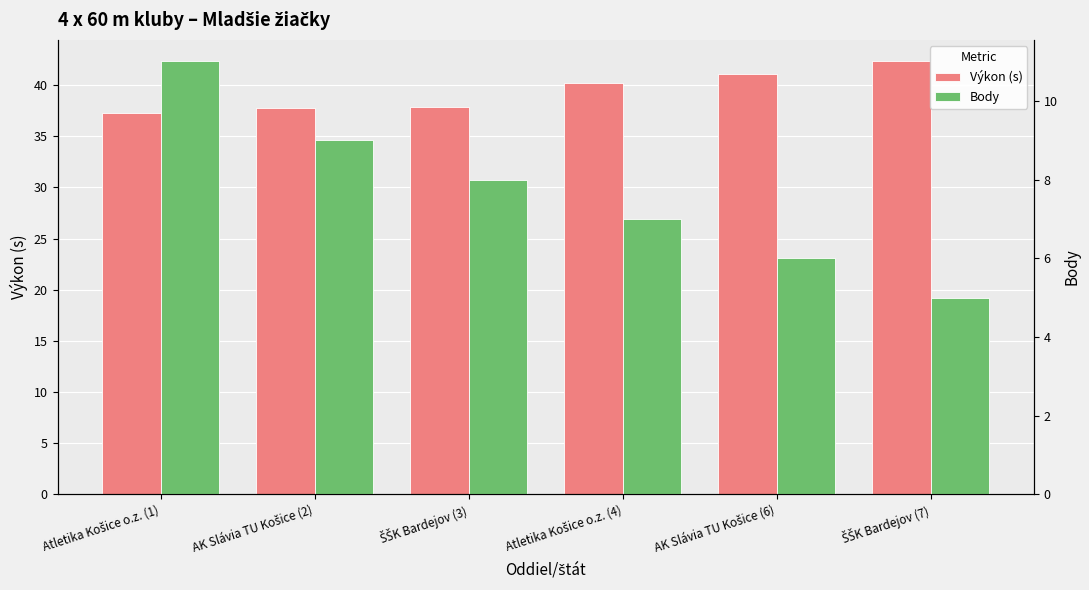

Which category has the highest value in the Výkon series?

ŠŠK Bardejov (7)